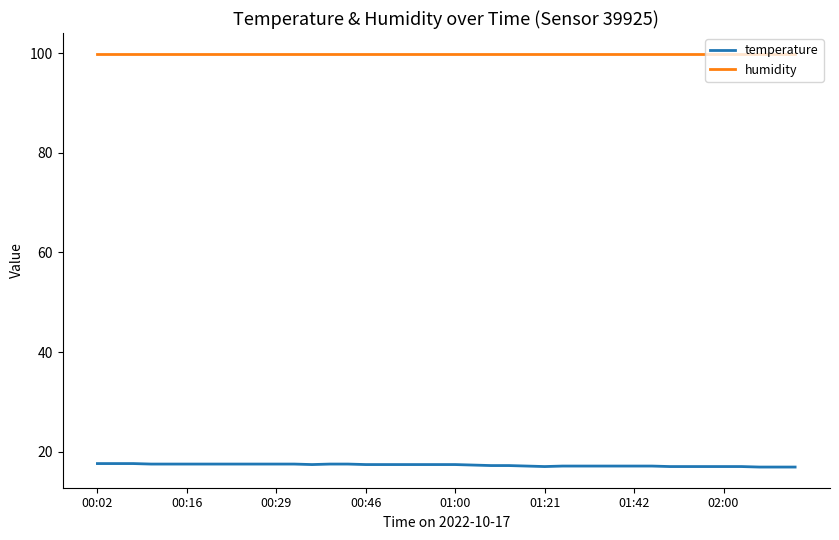

True or false: humidity and temperature cross at least once.

False